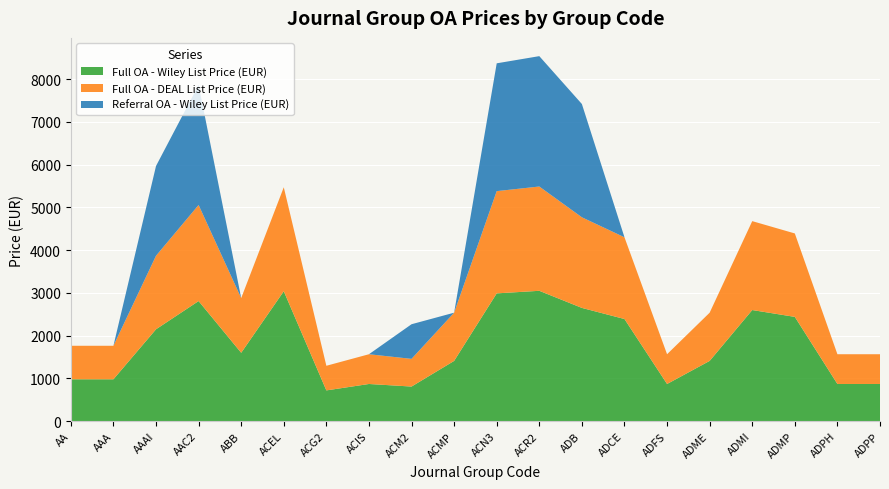

Reading left to right, extract all data points from this chart.

Full OA - Wiley List Price (EUR): 980	980	2150	2810	1600	3040	720	870	810	1410	2990	3050	2650	2390	870	1410	2600	2440	870	870
Full OA - DEAL List Price (EUR): 784	784	1720	2248	1280	2432	576	696	648	1128	2392	2440	2120	1912	696	1128	2080	1952	696	696
Referral OA - Wiley List Price (EUR): 0	0	2100	2810	0	0	0	0	810	0	2990	3050	2650	0	0	0	0	0	0	0